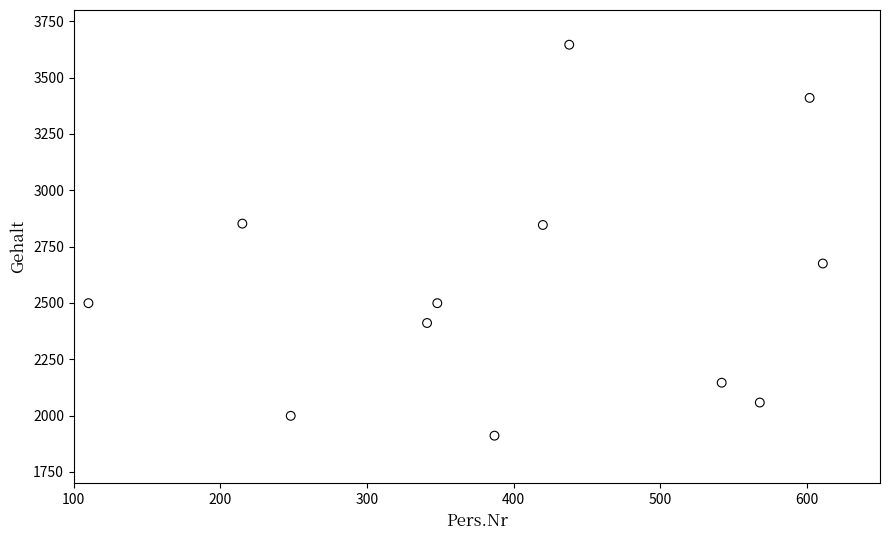

What is the range of Y values (max minus min)?

1735